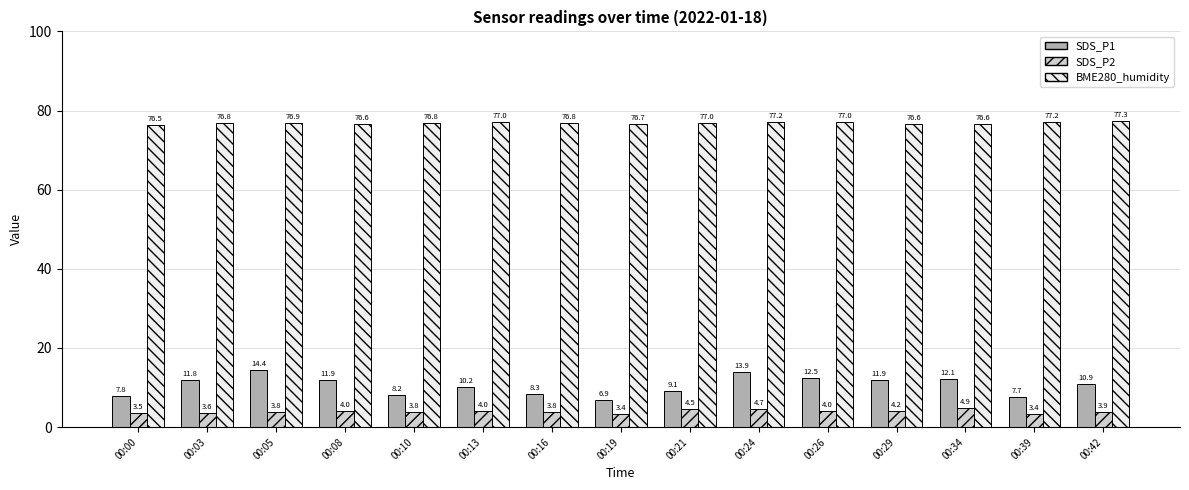

What is the average value of the SDS_P2 series?

4.0